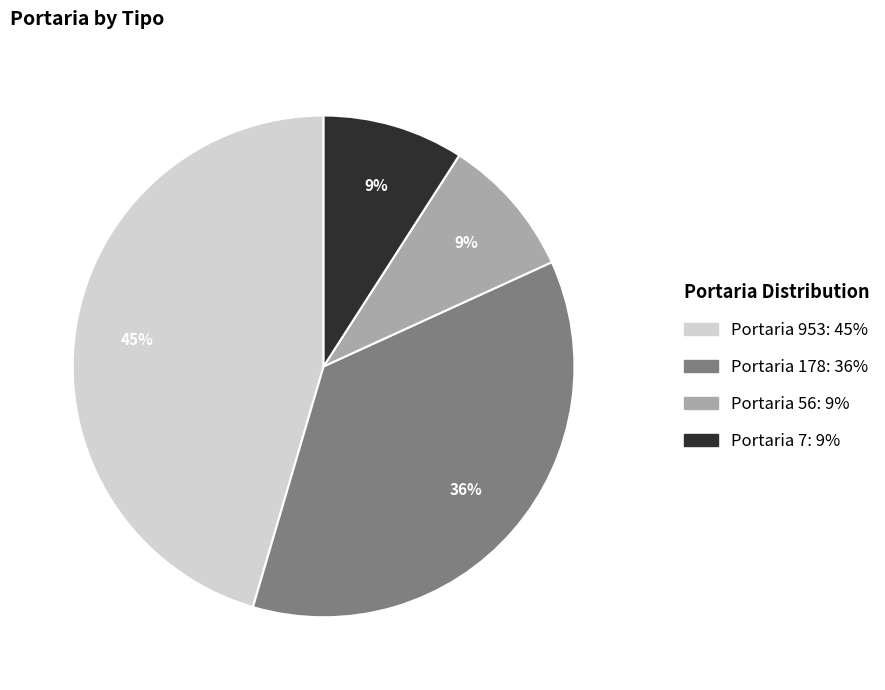

To the nearest percent, what is the difference between the largest and smallest slice percentages?

36%